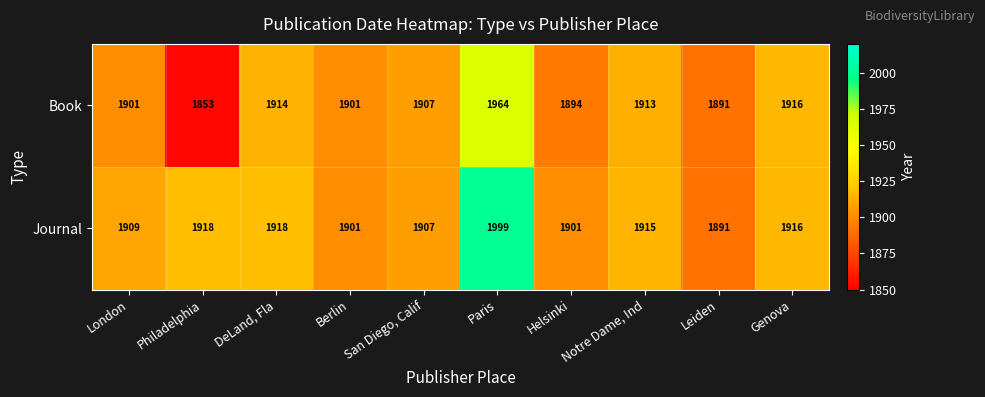

What is the spread (max minus min) of values at Notre Dame, Ind?

2